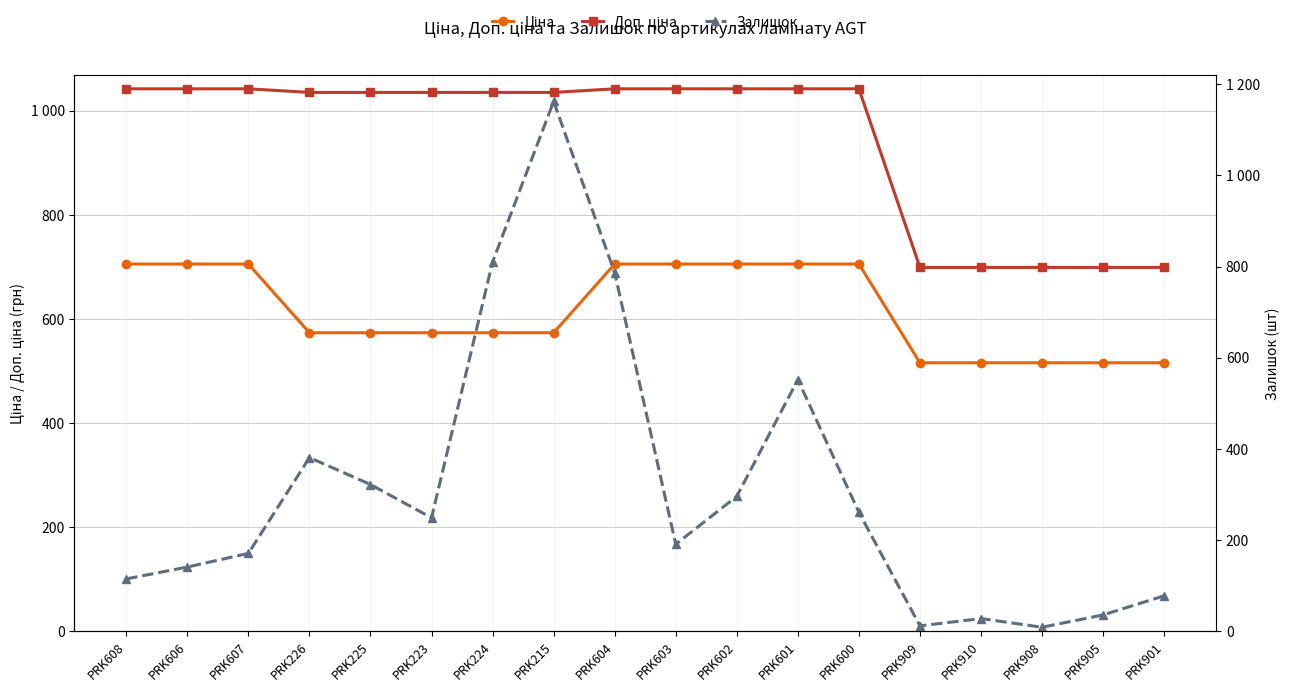

Which category has the highest value in the Ціна series?

PRK608